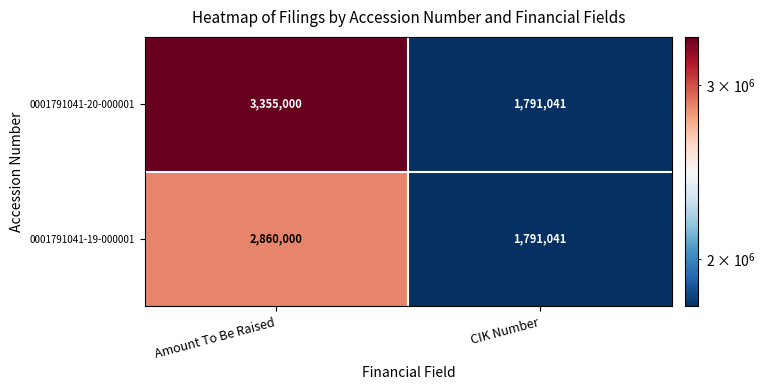

Between Amount To Be Raised and CIK Number, which series saw the biggest shift?

0001791041-20-000001